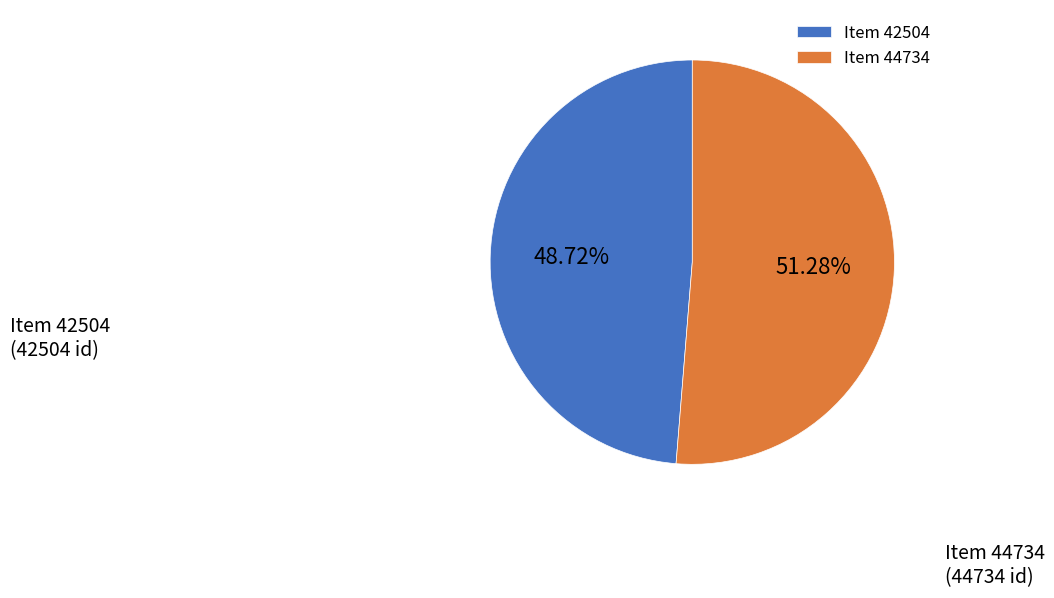

The Item 44734 slice represents 51% of the pie. True or false?

True